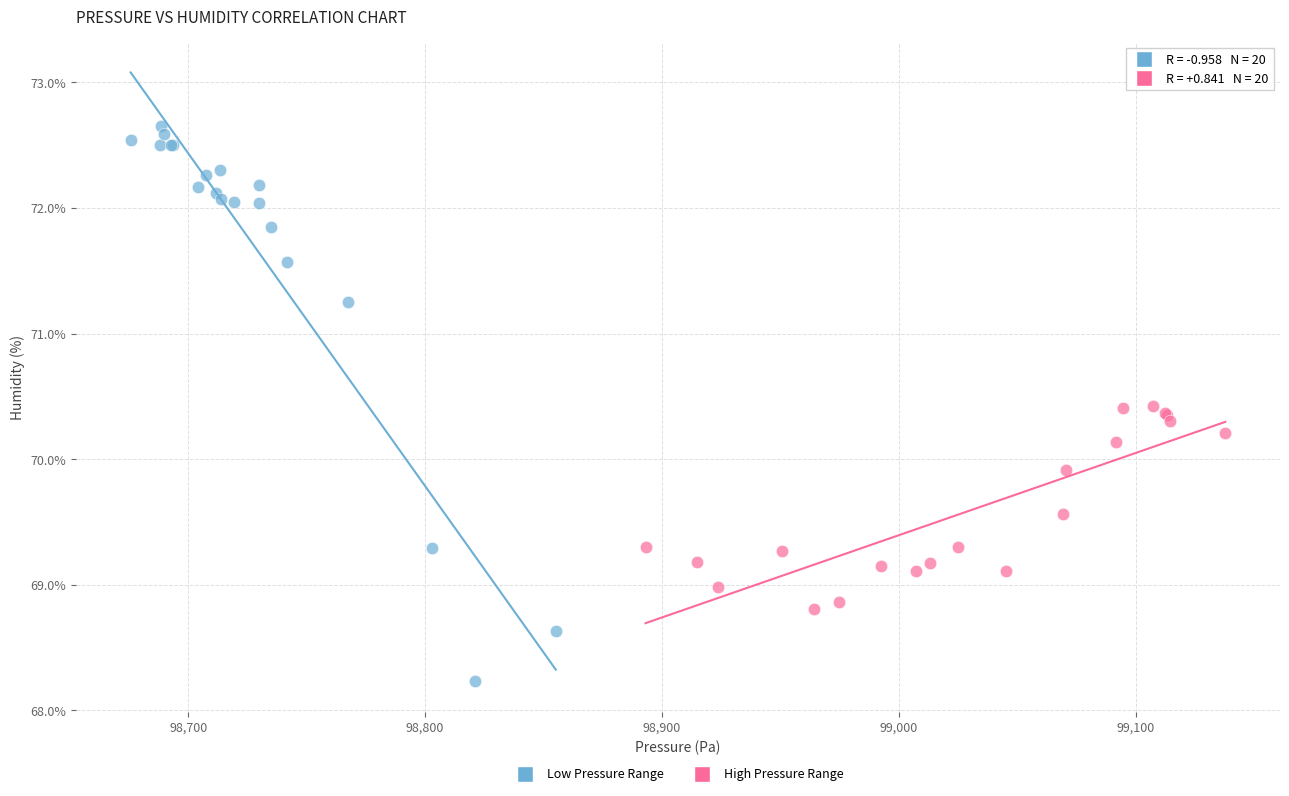

Which series has the widest spread of Y values?

Low Pressure Range